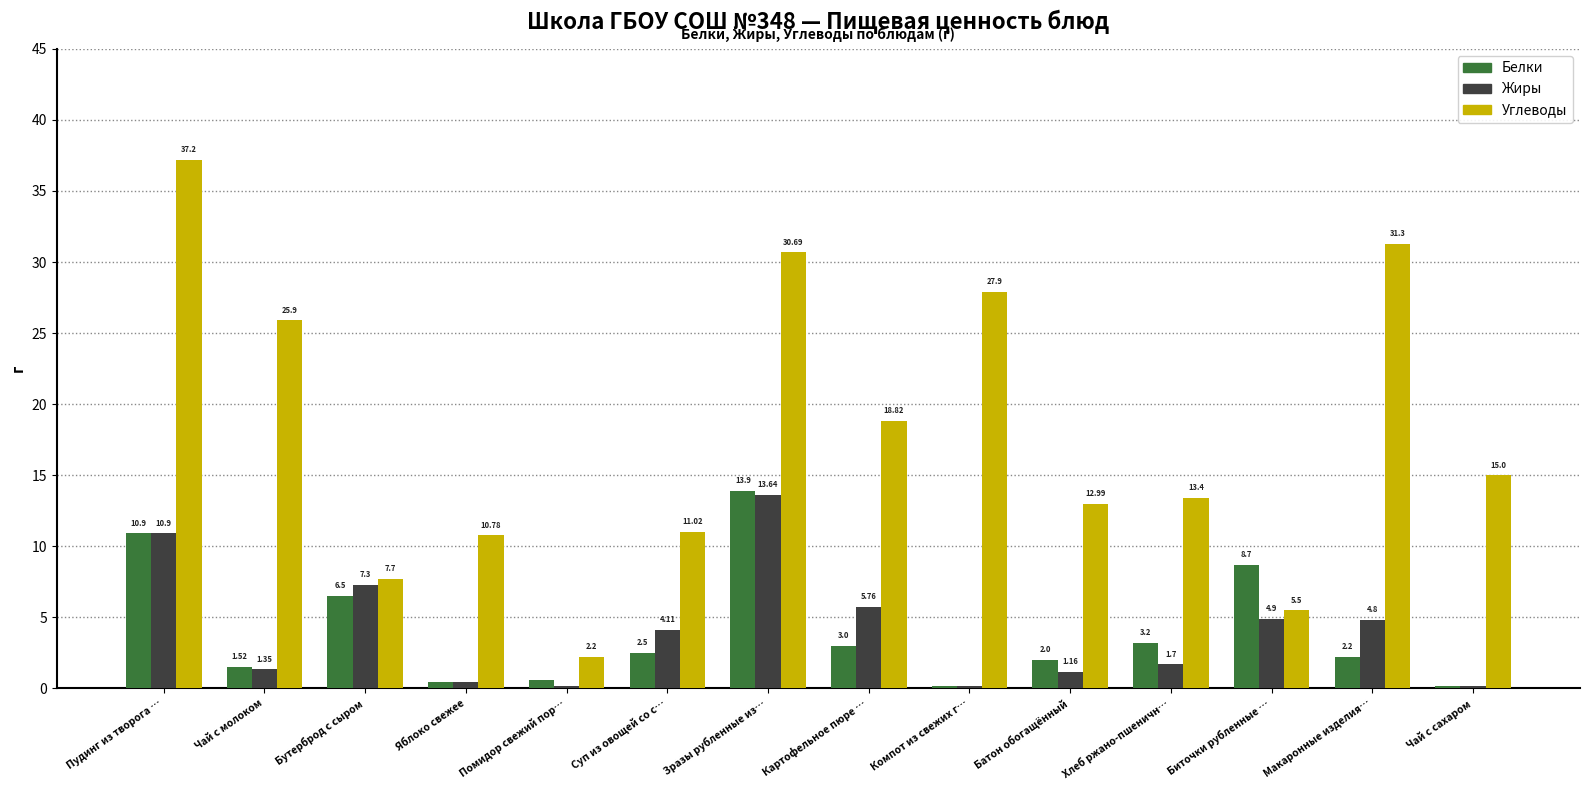

What is the difference between the Белки values at Помидор свежий пор… and Суп из овощей со с…?

1.9